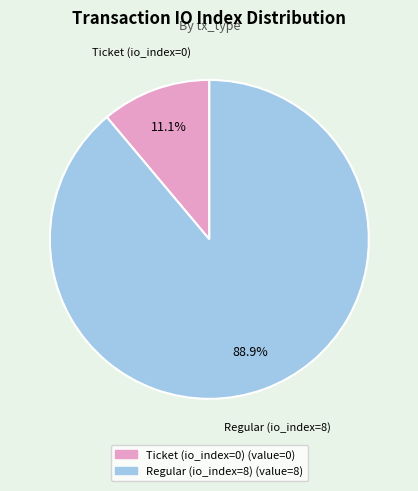

Which has a higher value, Regular (io_index=8) or Ticket (io_index=0)?

Regular (io_index=8)